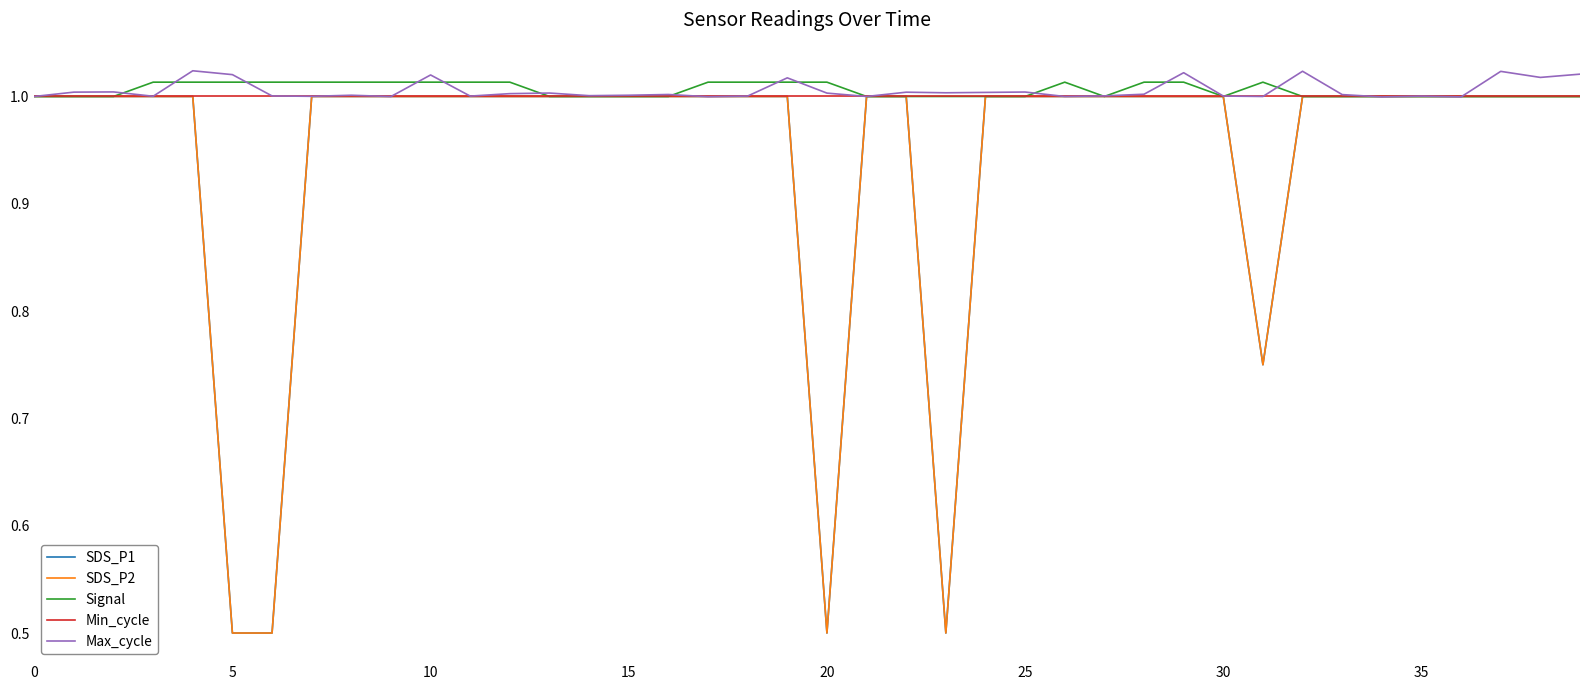

Which series has the largest total across all categories?

Signal